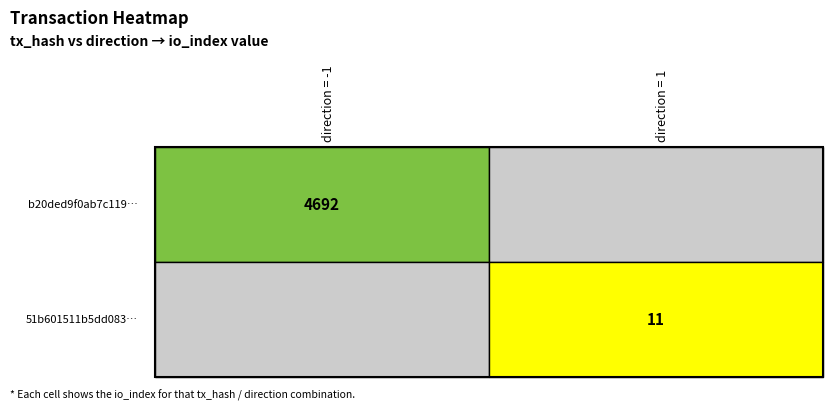

How many series are shown in this chart?

2